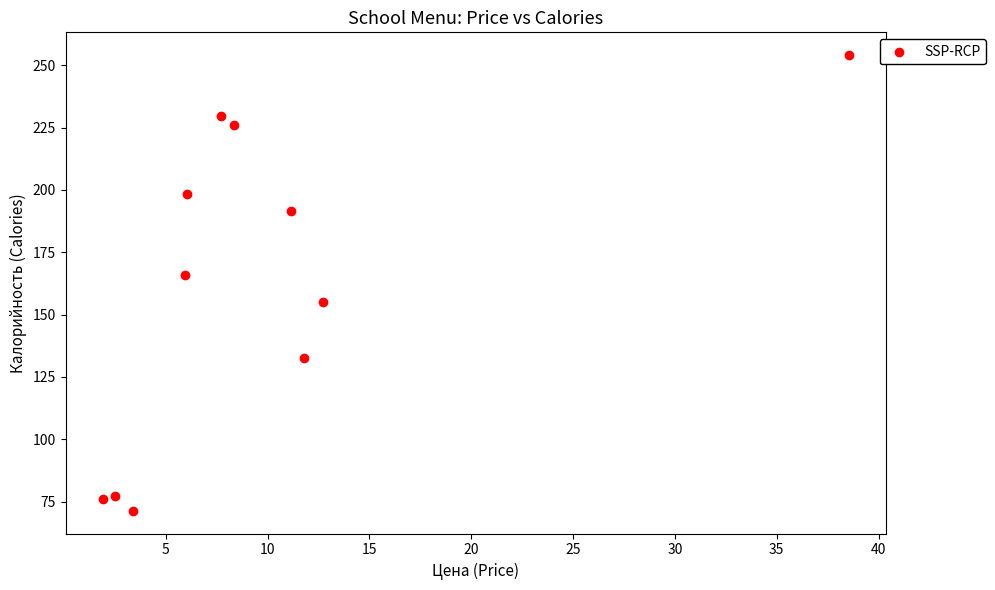

What Y value in the scatter plot is closest to 162?

166.0